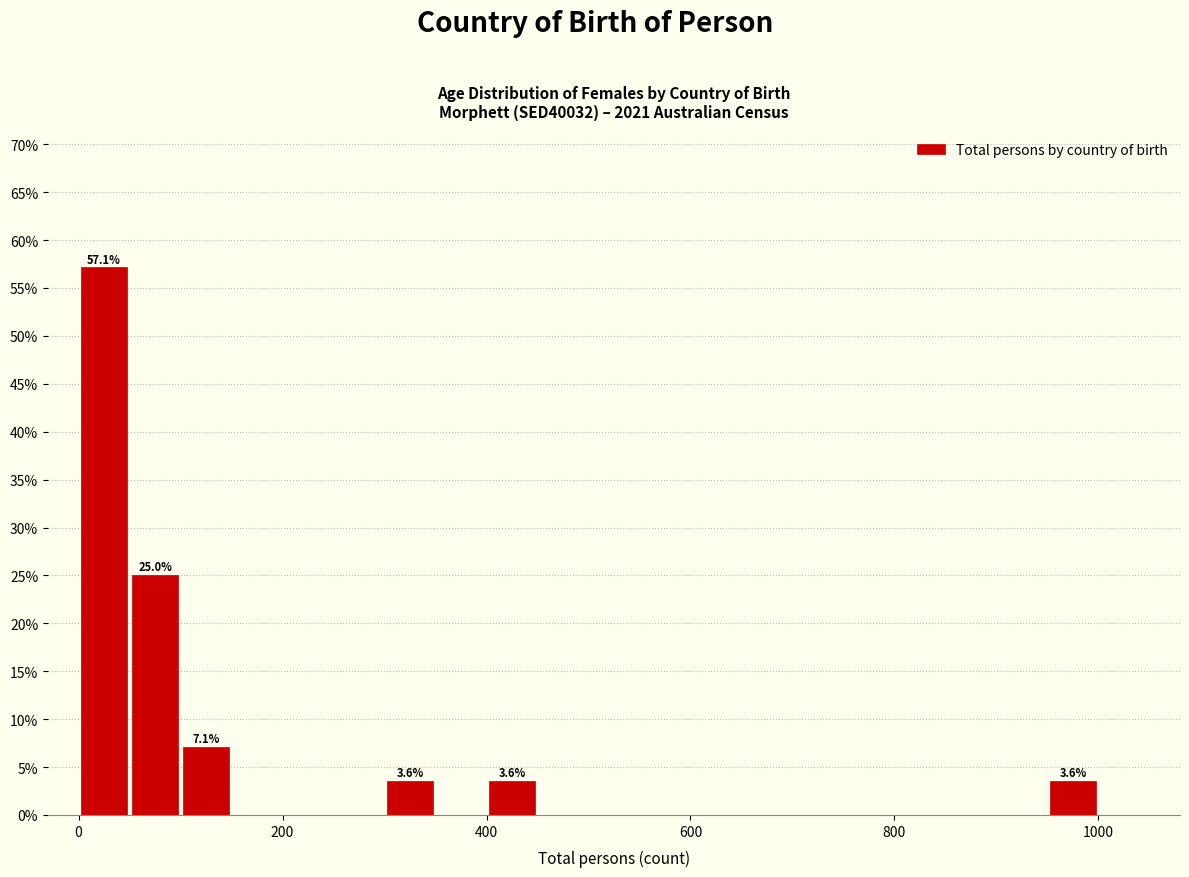

Read against the x-axis, roughly where is the centre of the tallest bar?

20